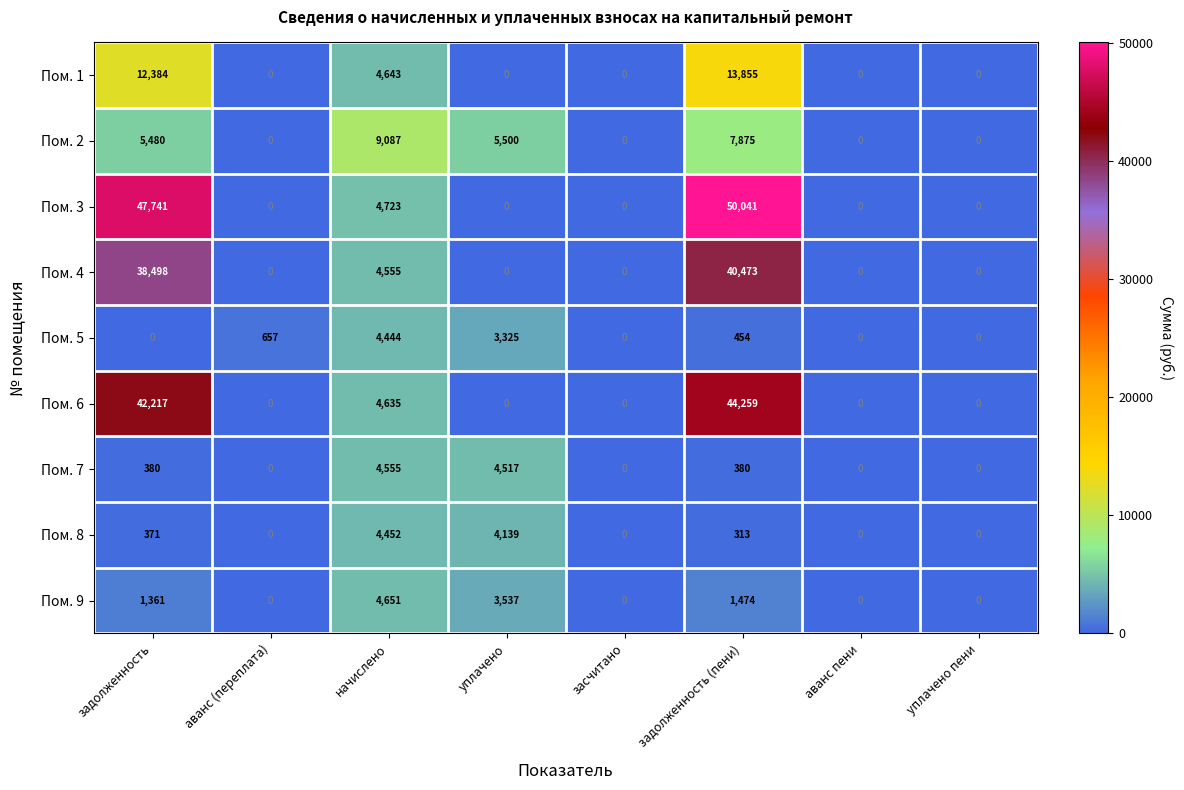

What value does the Пом. 7 series have at начислено, to the nearest 10?

4560